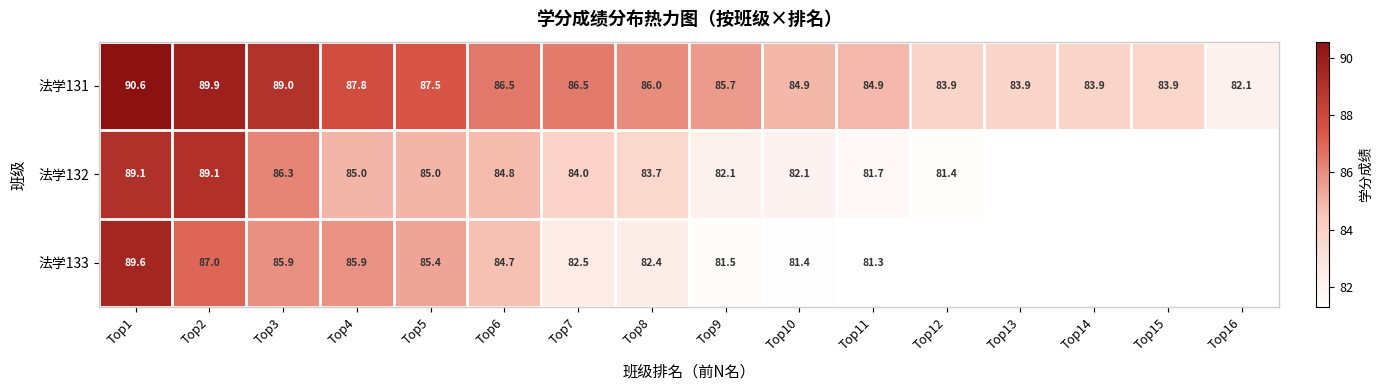

Which has a higher value, Top12 or Top10?

Top10